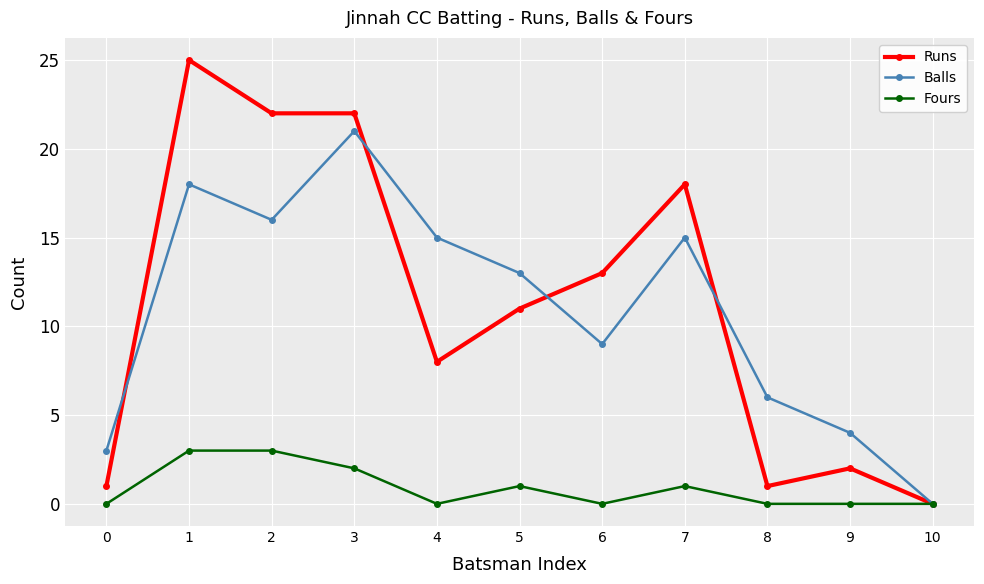

What is the difference between the Balls values at 8 and 3?

15